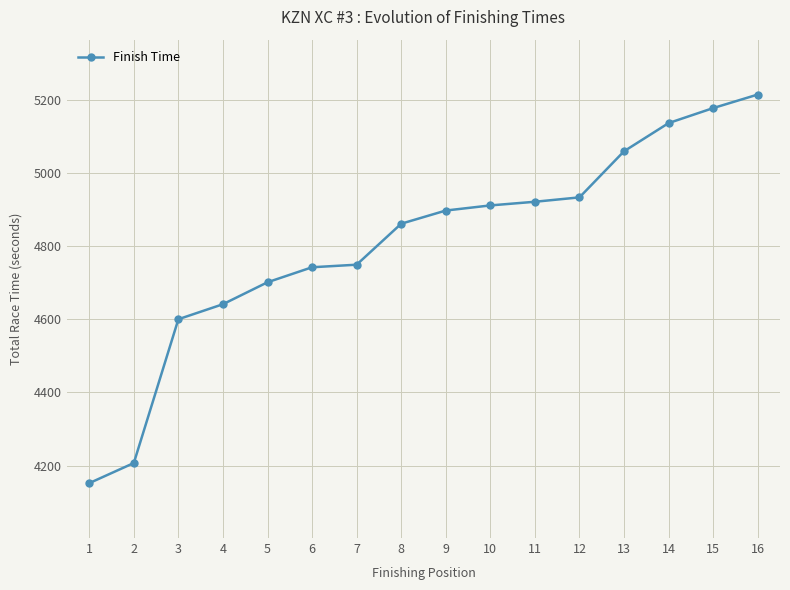

Does the chart display data point markers on the line(s)?

Yes